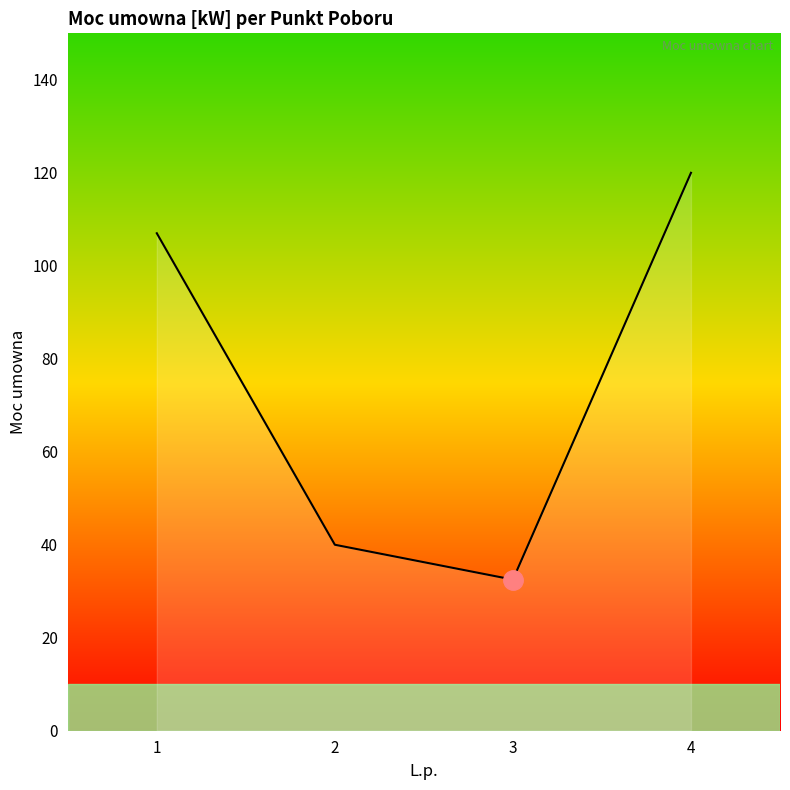

How many values are below 107?

2